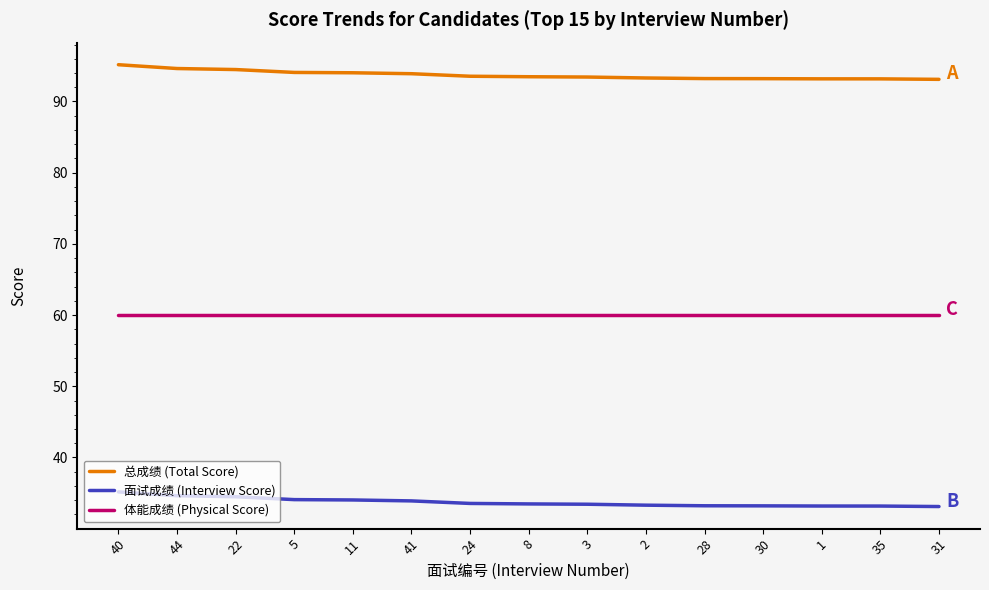

The value of 体能成绩 (Physical Score) at 35 is 101.7. True or false?

False